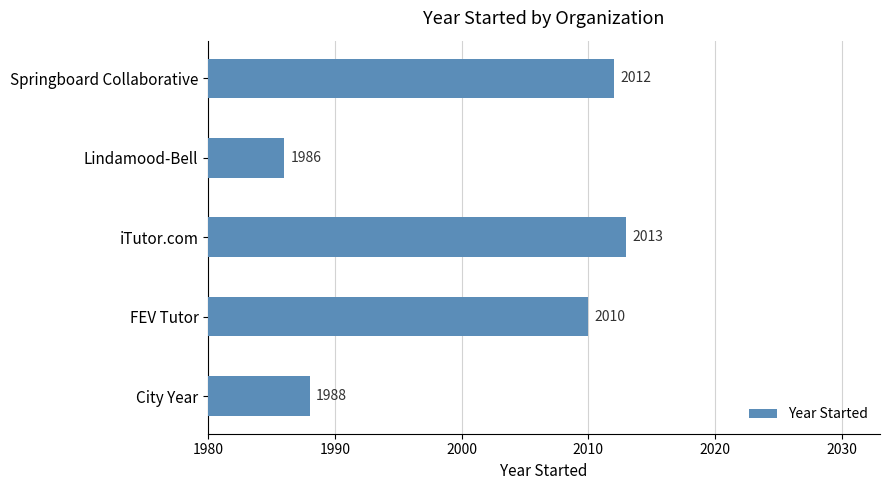

Does the chart contain stacked bars?

No